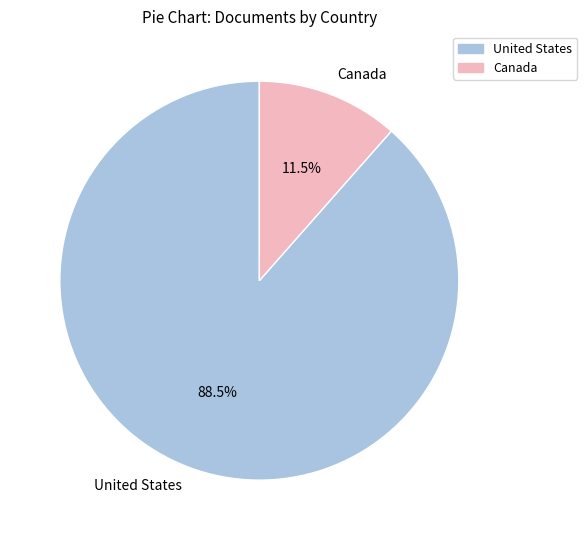

Which category accounts for the majority?

United States